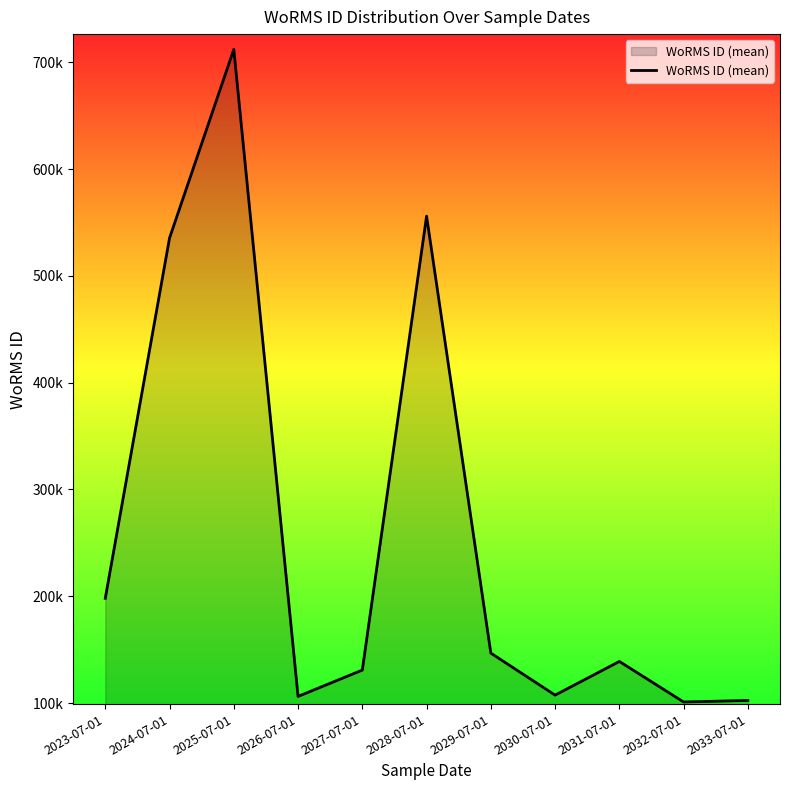

Does the chart display data point markers on the line(s)?

No